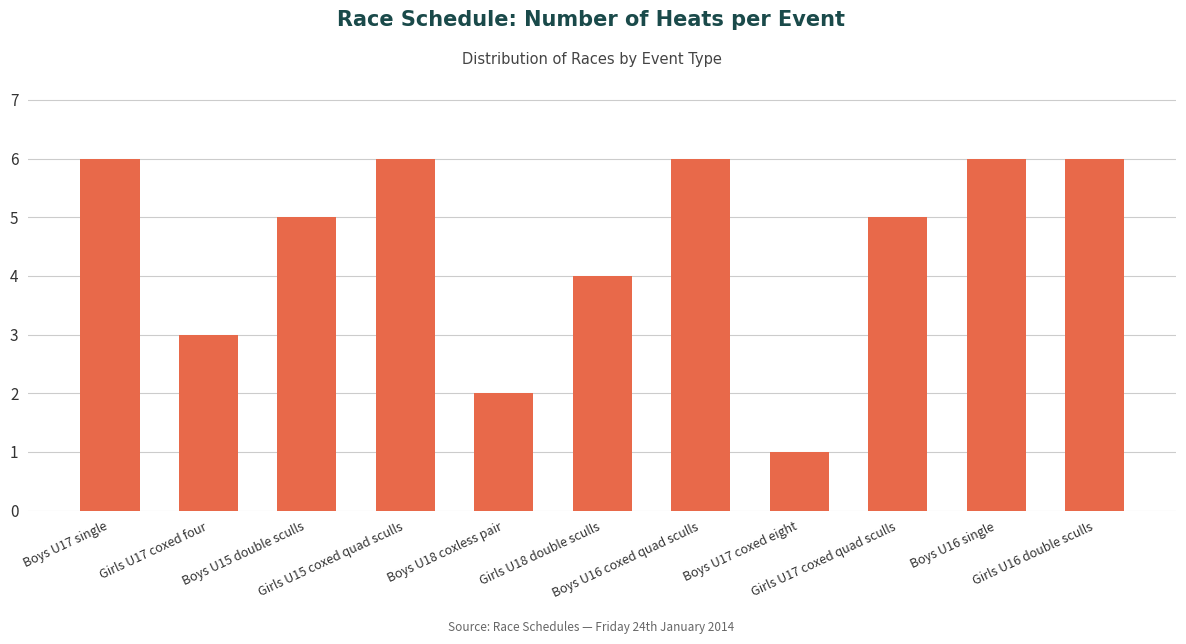

What is the sum of all values?

50